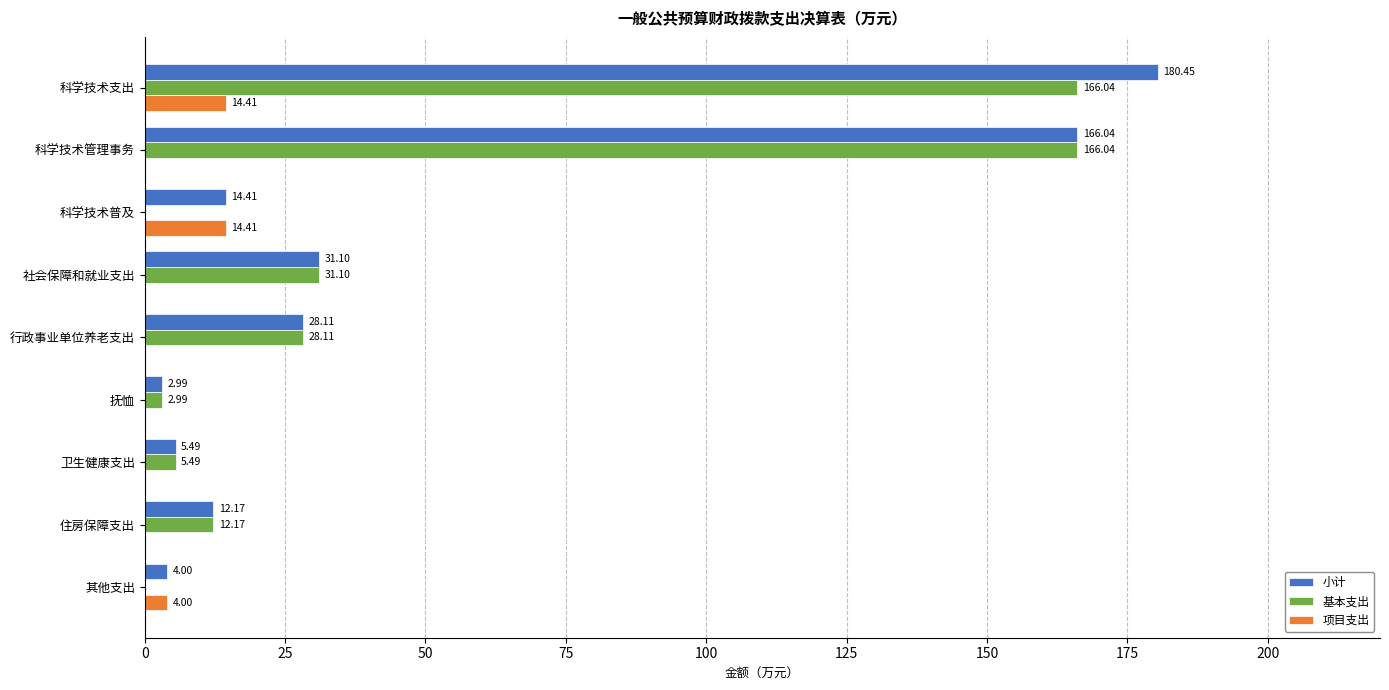

At which category is the sum across all series the highest?

科学技术支出